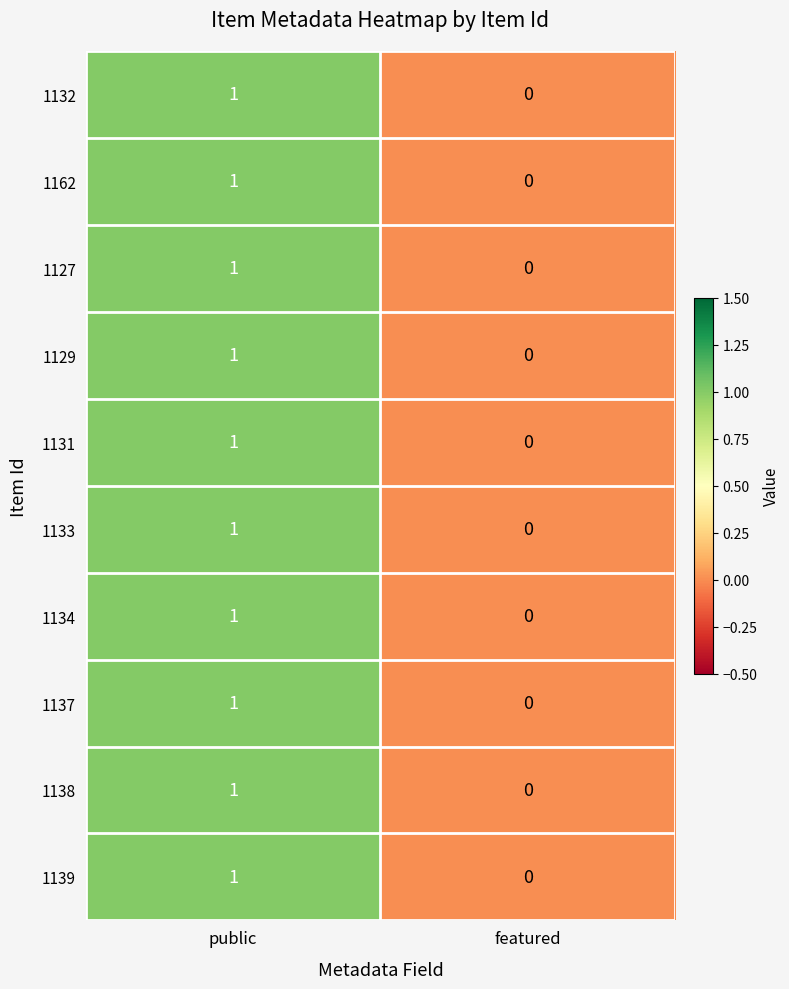

Which category has the highest value across all series?

public